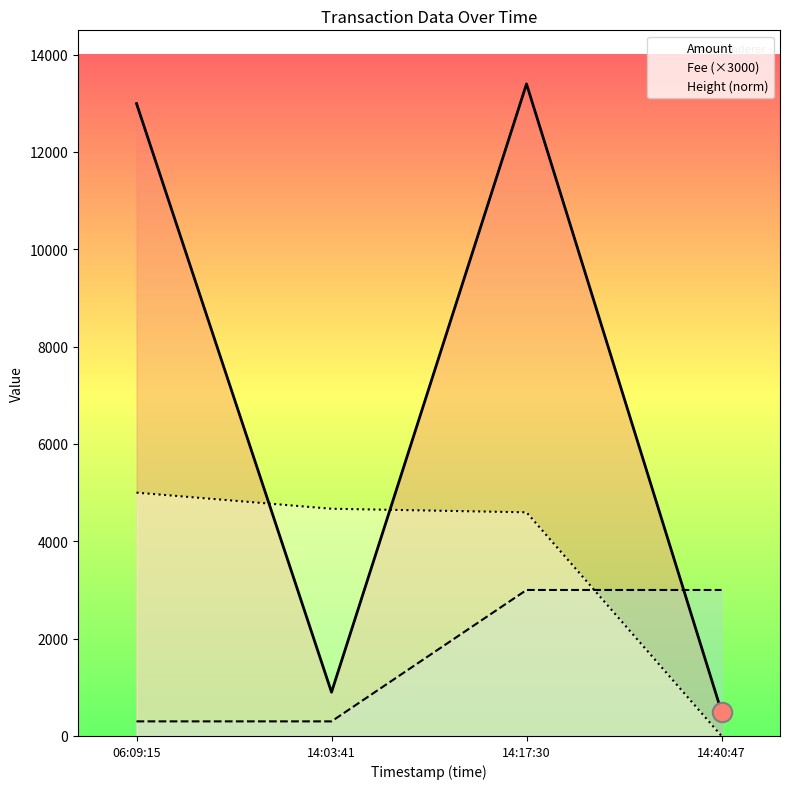

Where do Fee (×3000) and Height (norm) first cross each other?

14:17:30 and 14:40:47